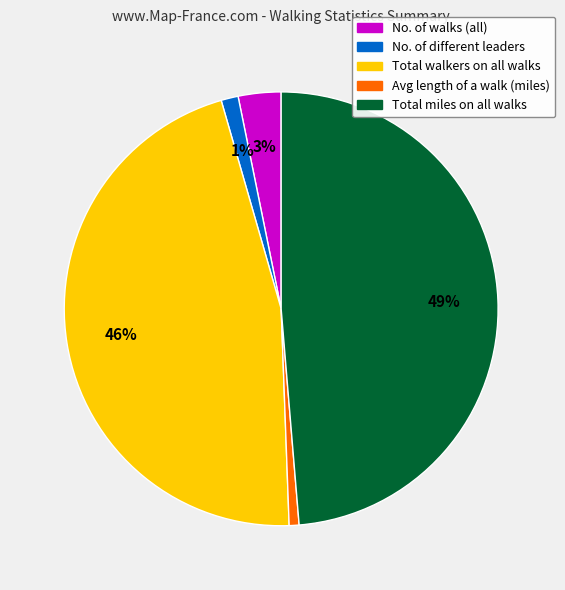

To the nearest percent, what is the average slice percentage?

20%